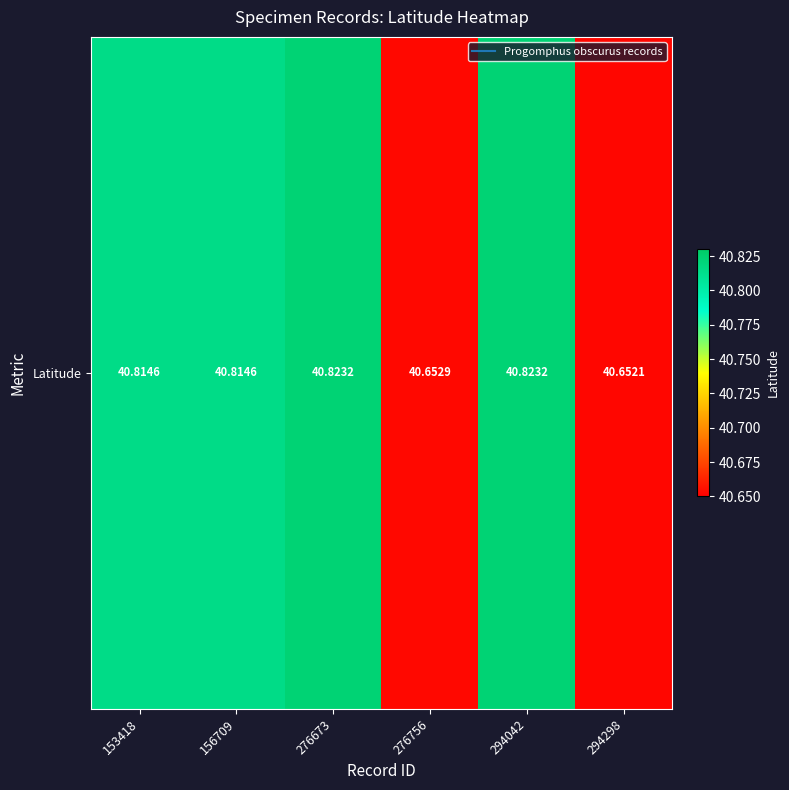

Between 294042 and 153418, which is larger?

294042